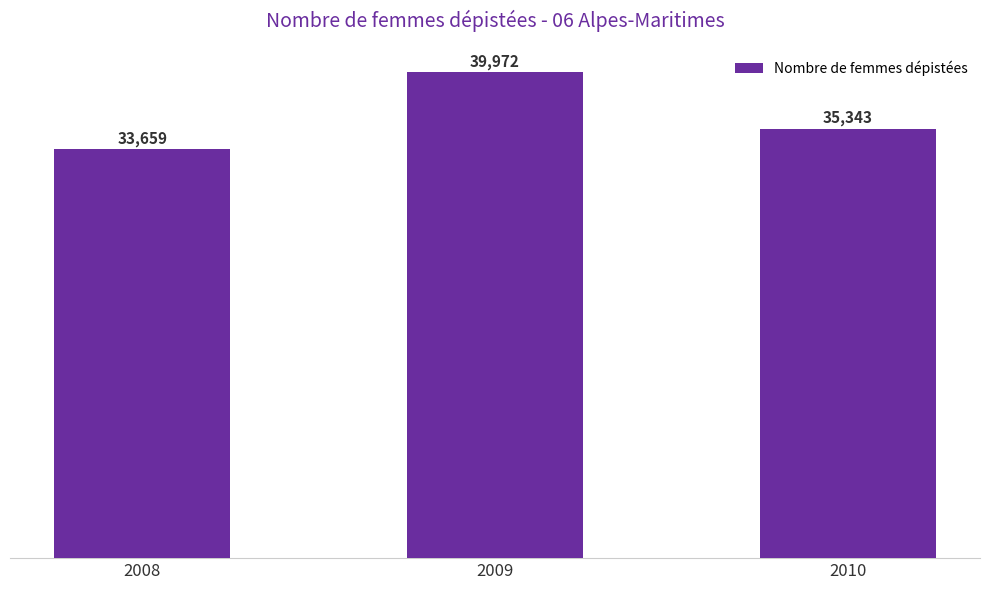

Count the number of categories in the chart.

3